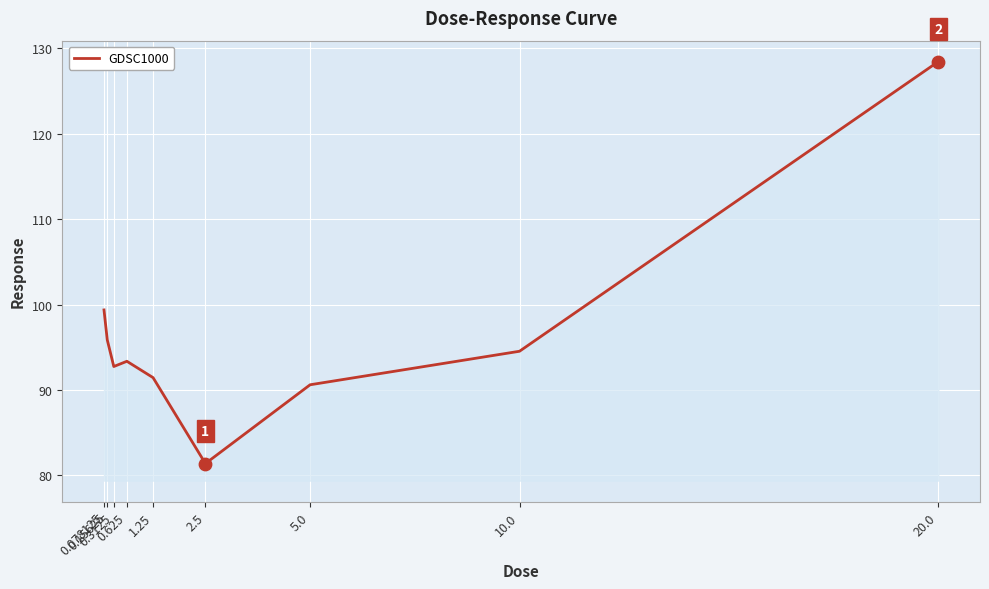

What is the ratio of the value at 20.0 to the value at 5.0?

1.4